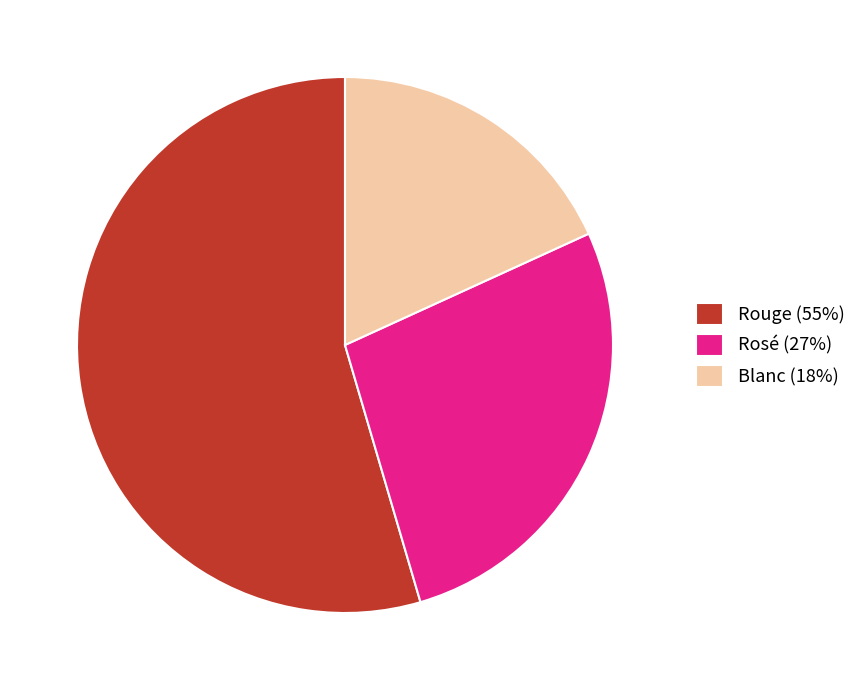

What is the largest slice in the pie chart?

Rouge (55%)